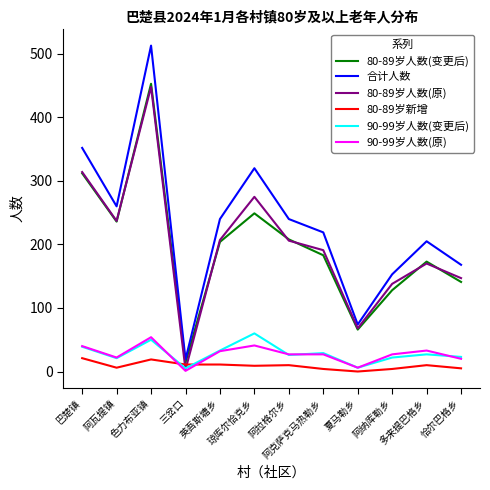

Where is the first local minimum for 80-89岁新增?

阿瓦提镇